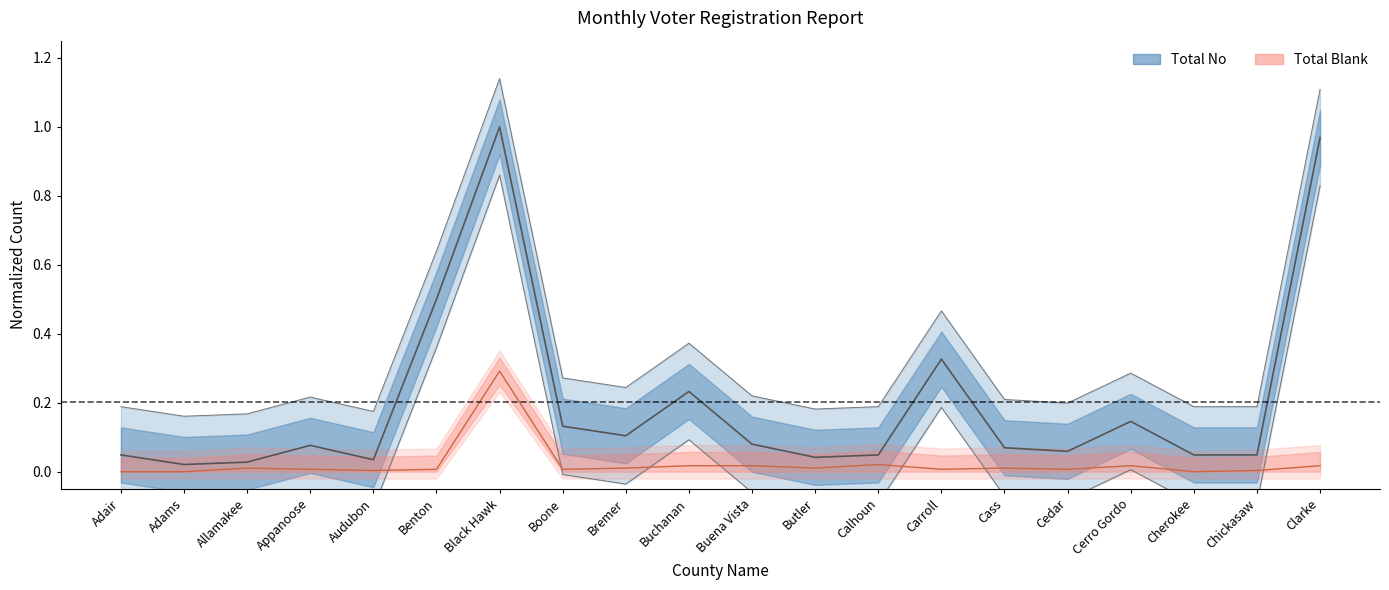

What are all the series names shown in the legend?

Total No, Total Blank